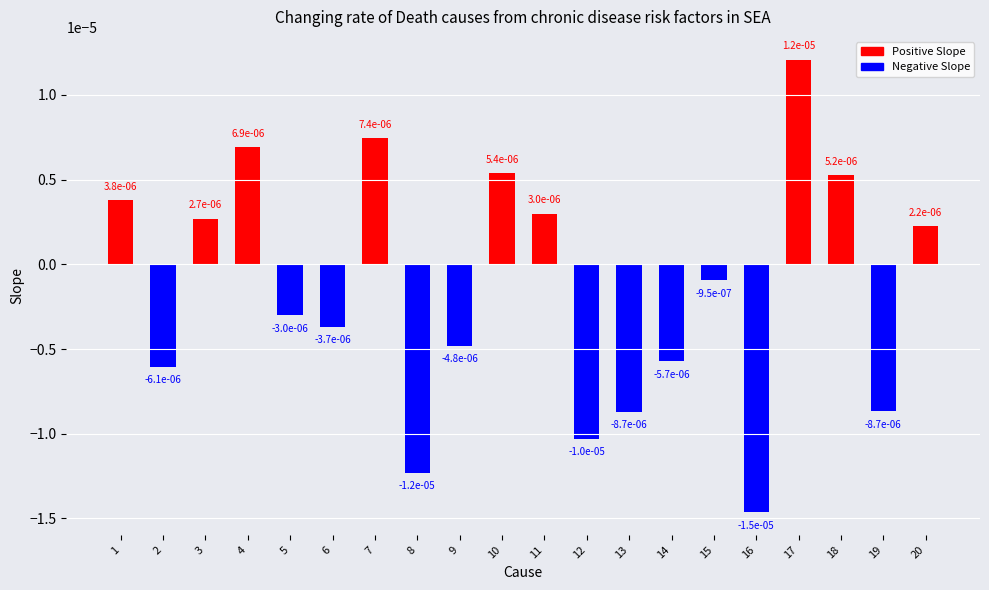

At which label is the value closest to 0?

15